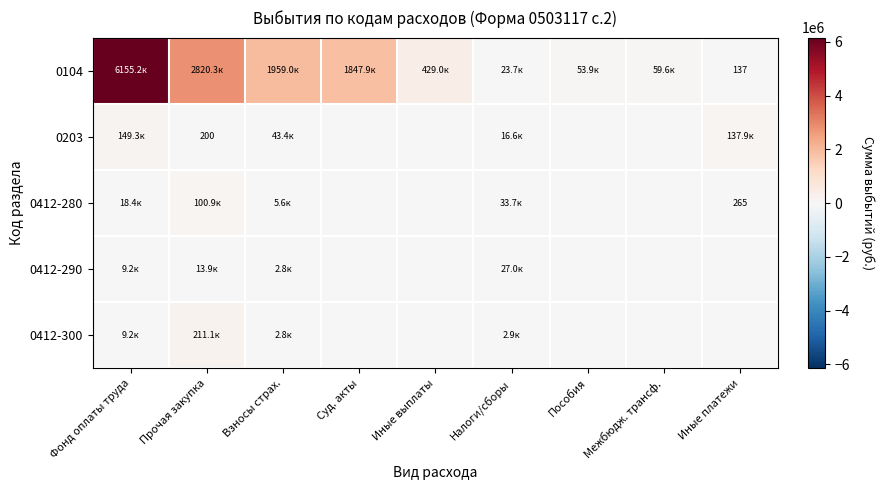

What is the average value of the 0104 series?

1483166.0